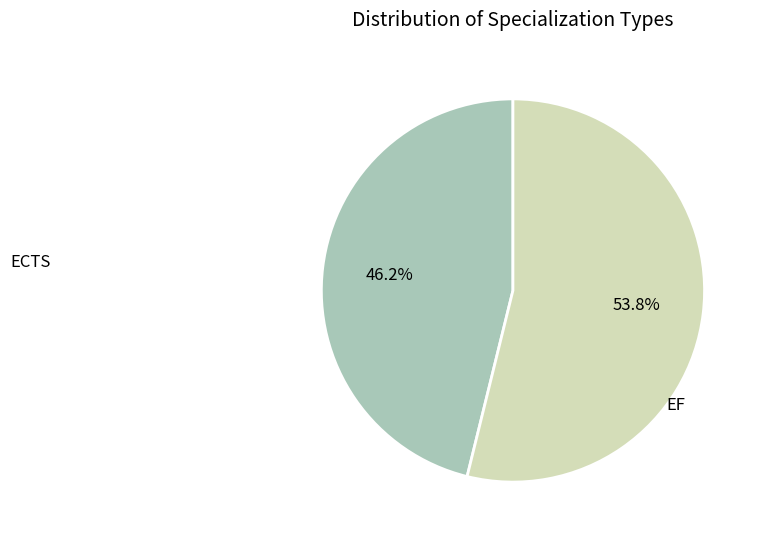

What is the largest slice in the pie chart?

EF